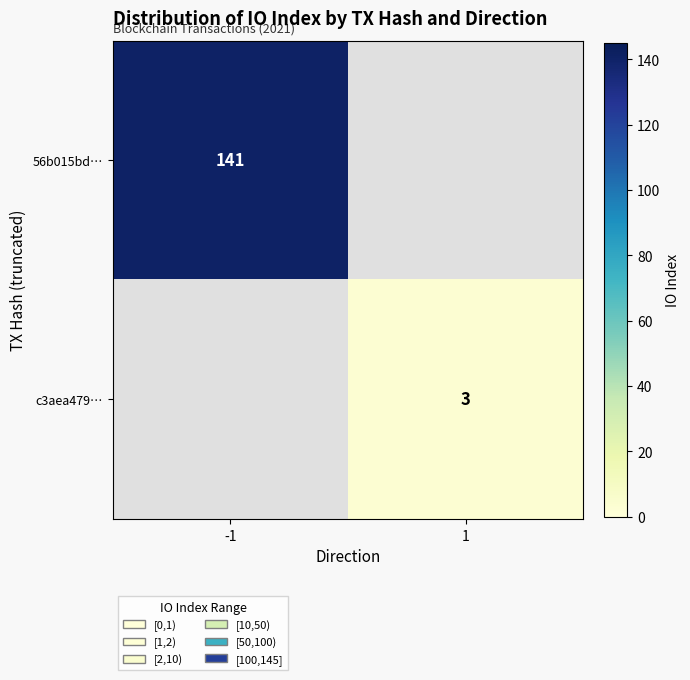

Is it true that 56b015bd… equals 68 at -1?

False